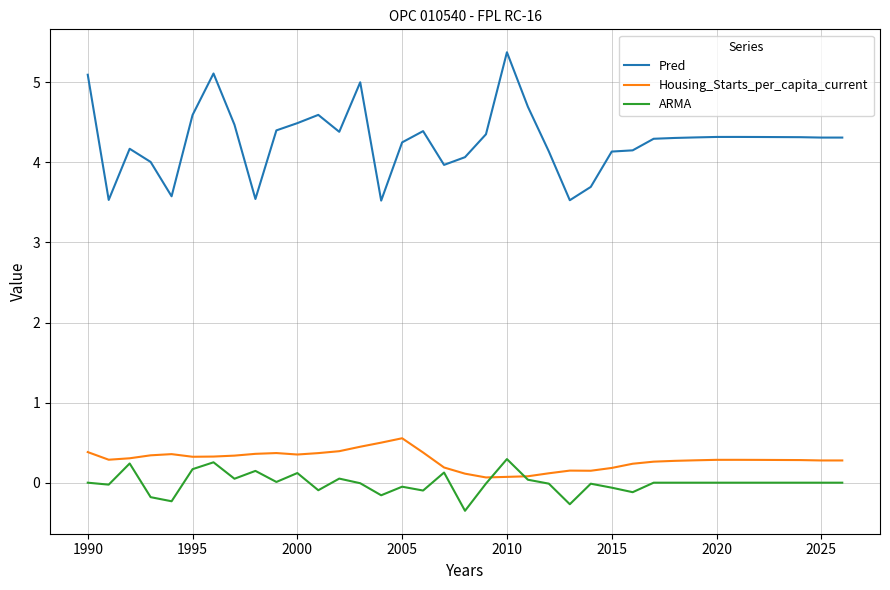

True or false: ARMA and Pred intersect in this chart.

False